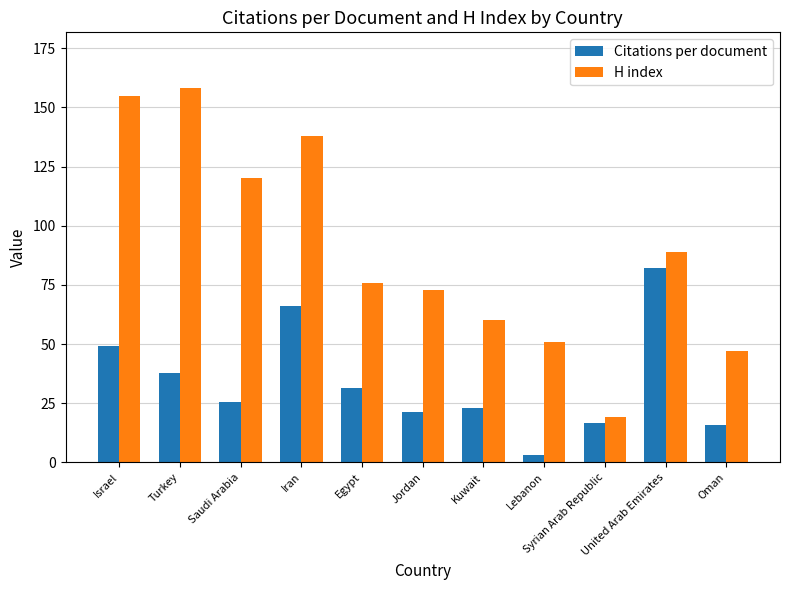

What position from the left is Syrian Arab Republic?

9